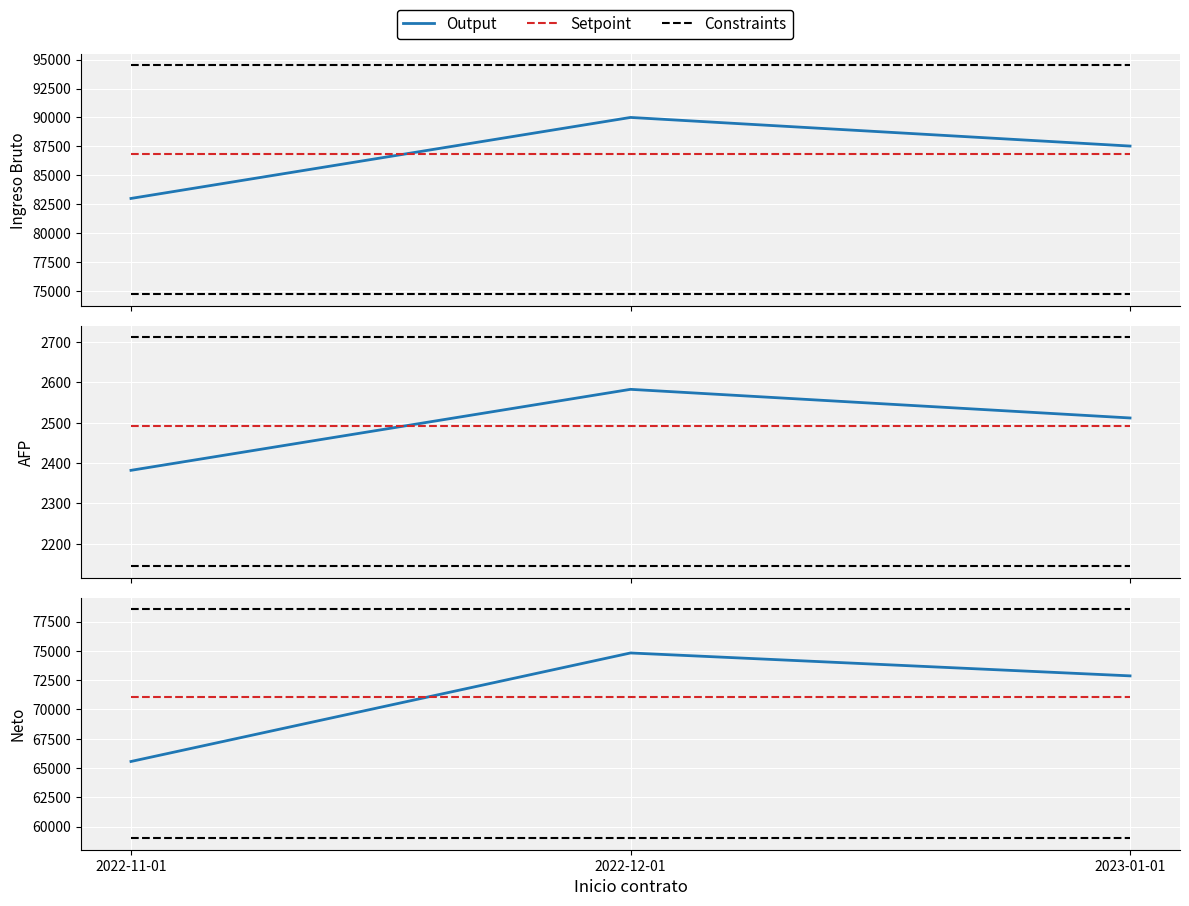

True or false: Setpoint has a value of 94678.5 at 2022-11-01.

False